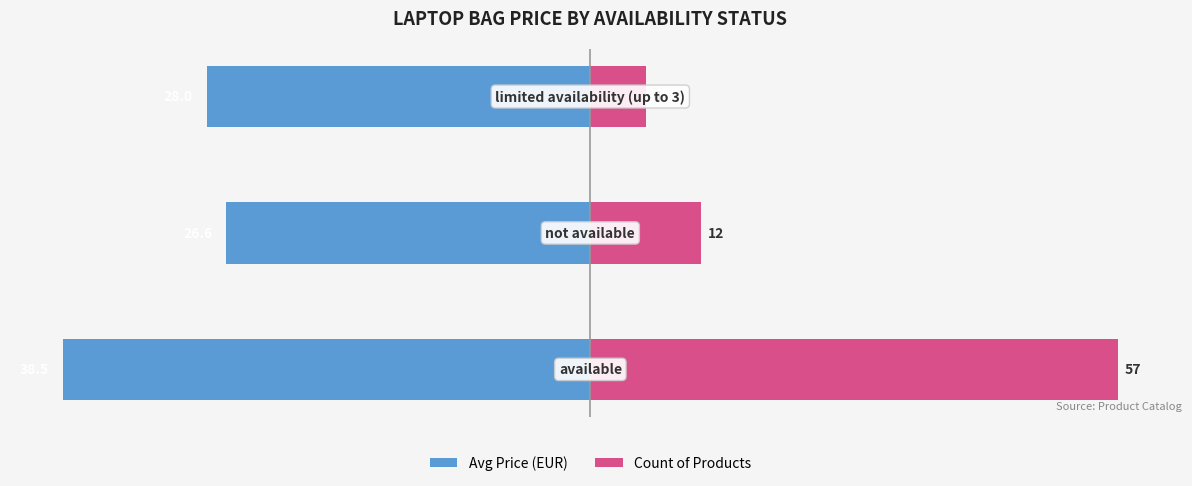

What are all the series names shown in the legend?

Avg Price (EUR), Count of Products